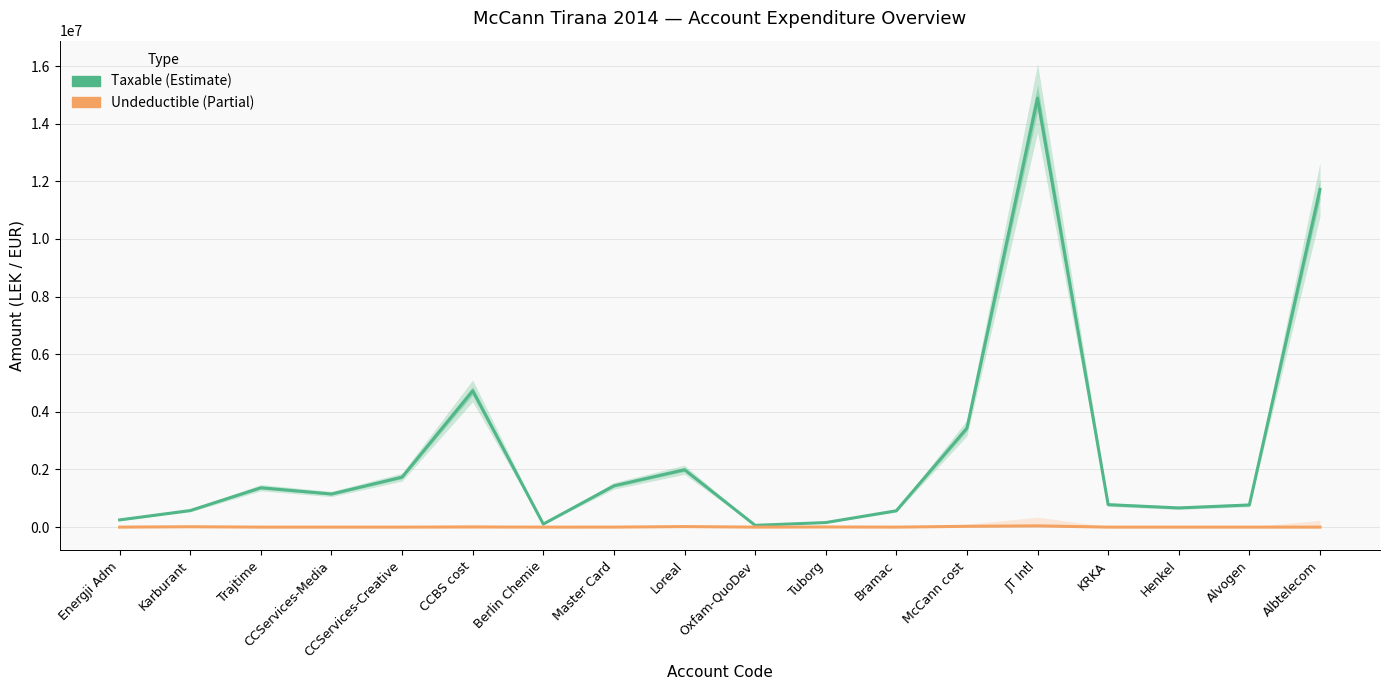

True or false: Undeductible and Taxable intersect in this chart.

False